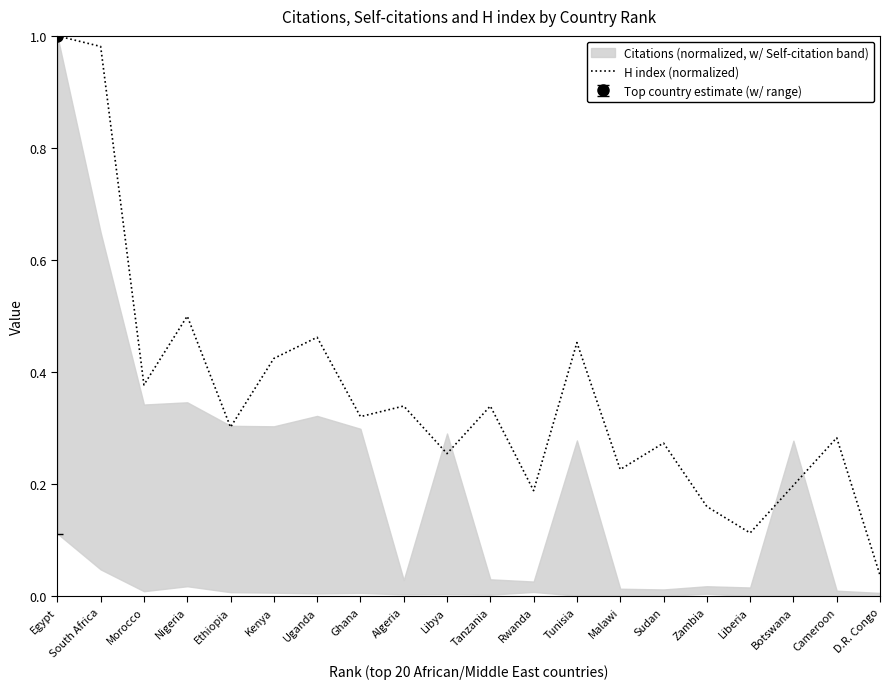

Where is the first local maximum?

Nigeria